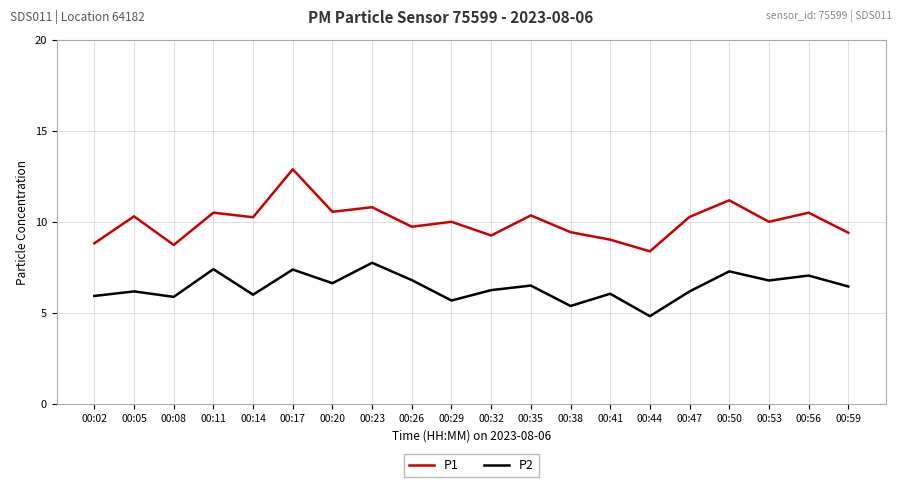

What is the approximate value of P1 at 00:26?

9.7